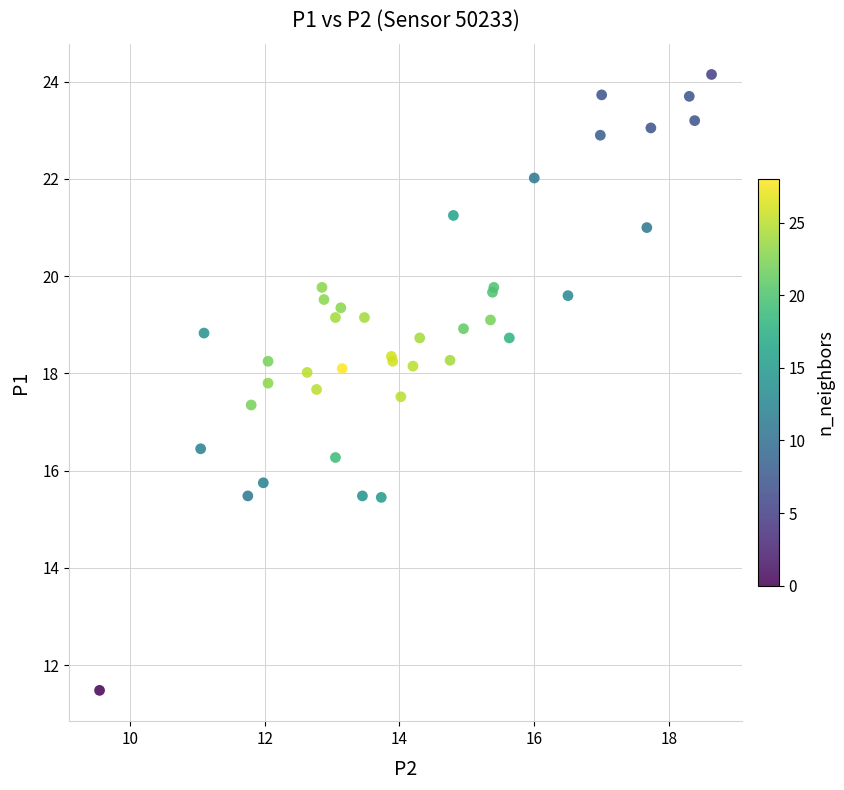

What Y value in the scatter plot is closest to 17?

17.4